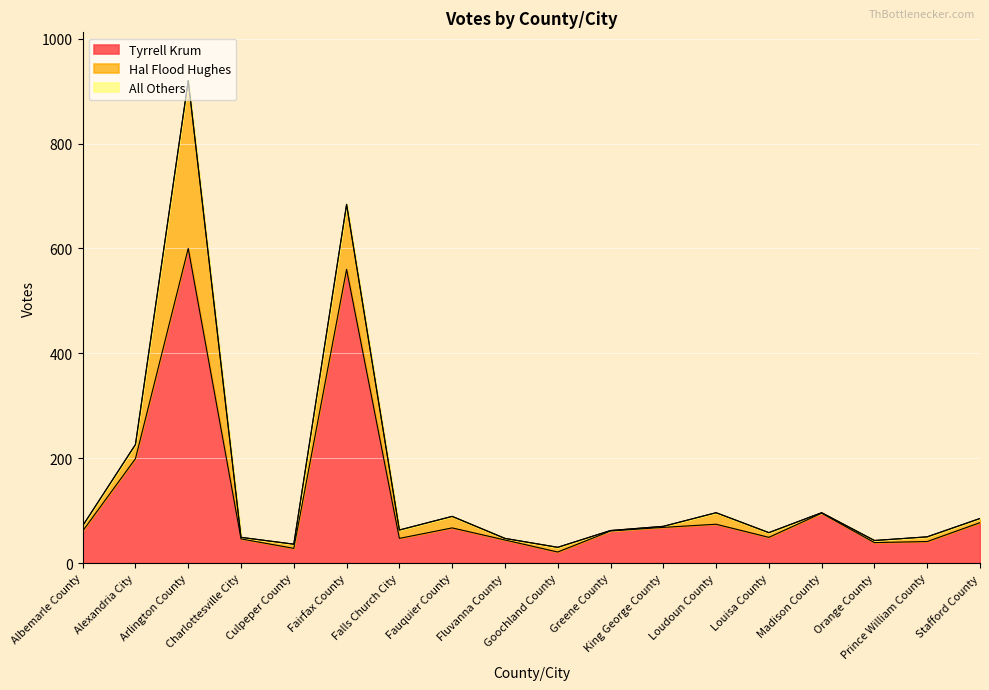

Reading left to right, extract all data points from this chart.

Tyrrell Krum: 61	199	600	46	28	560	47	67	44	21	61	68	74	49	95	39	41	77
Hal Flood Hughes: 10	27	320	3	8	124	16	22	3	9	1	2	22	9	1	4	9	8
All Others: 0	0	0	0	0	0	0	0	0	0	0	0	0	0	0	0	0	0